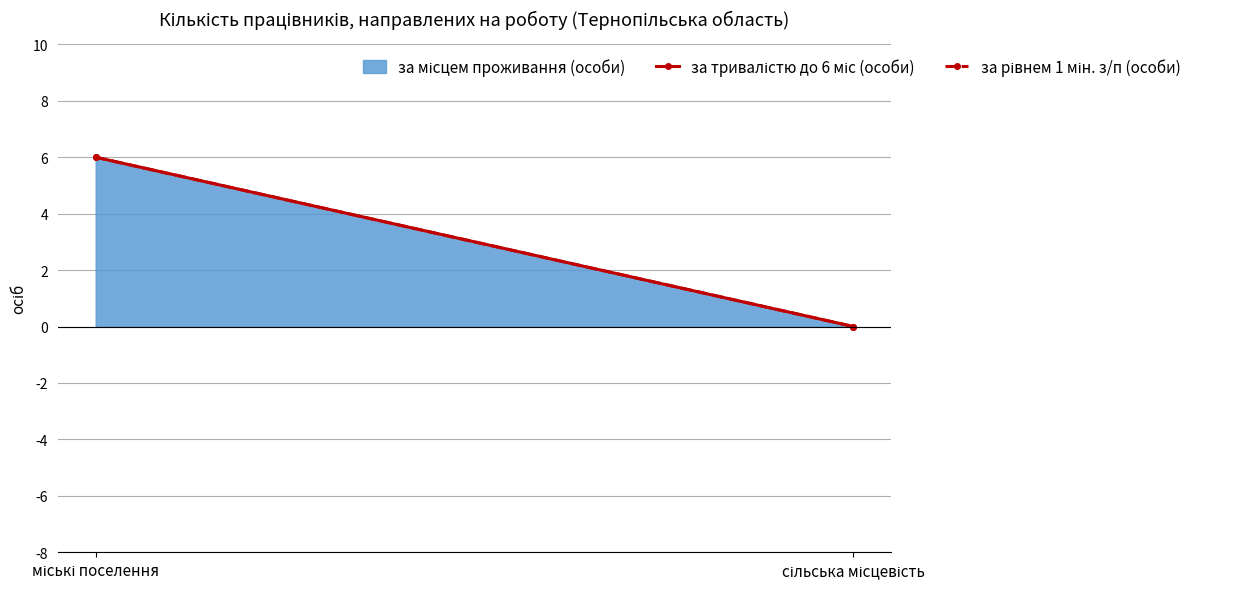

Is it true that за тривалістю до 6 міс (особи) equals 3 at міські поселення?

False